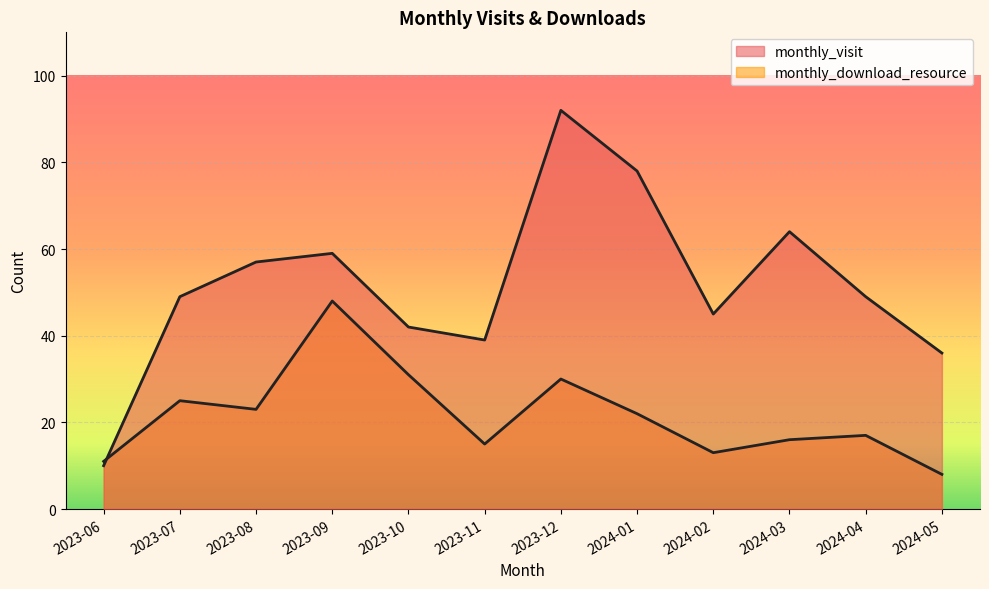

Is the value of monthly_visit at 2023-06 greater than the value of monthly_download_resource at 2023-07?

No